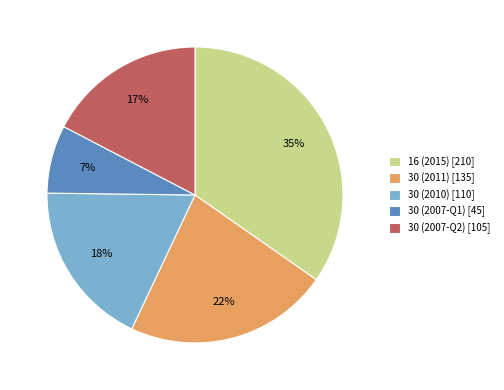

To the nearest percent, what is the average slice percentage?

20%